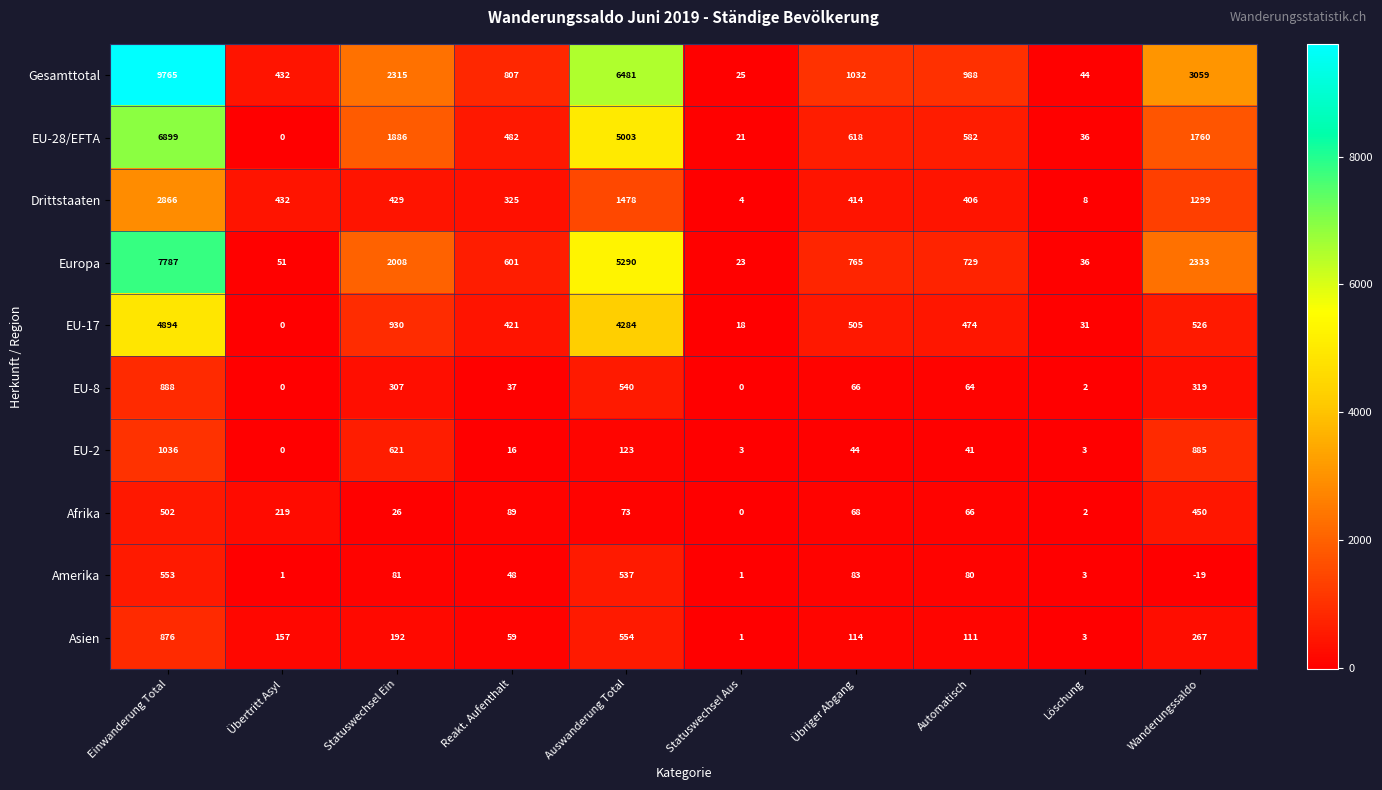

What is the spread (max minus min) of values at Automatisch?

947